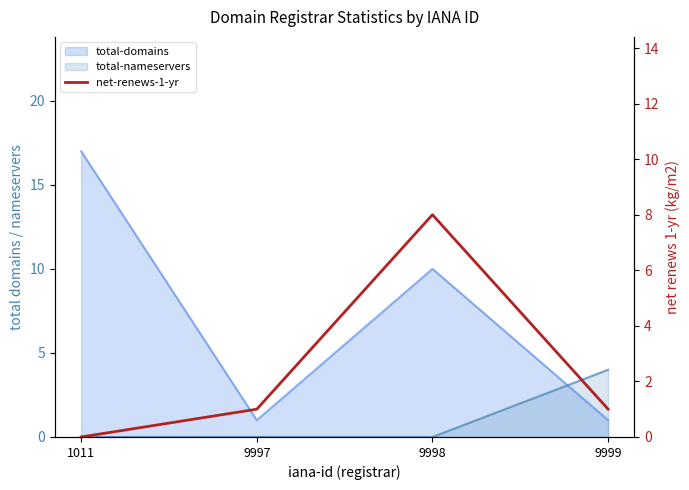

Rank the categories by value from highest to lowest.

9998, 9997, 9999, 1011